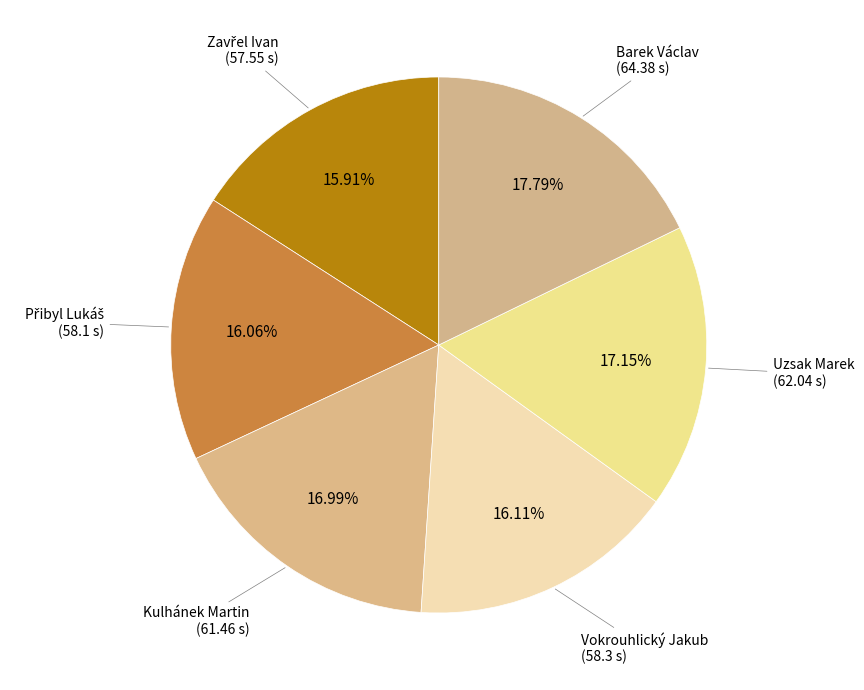

Which slice is the largest?

Barek Václav